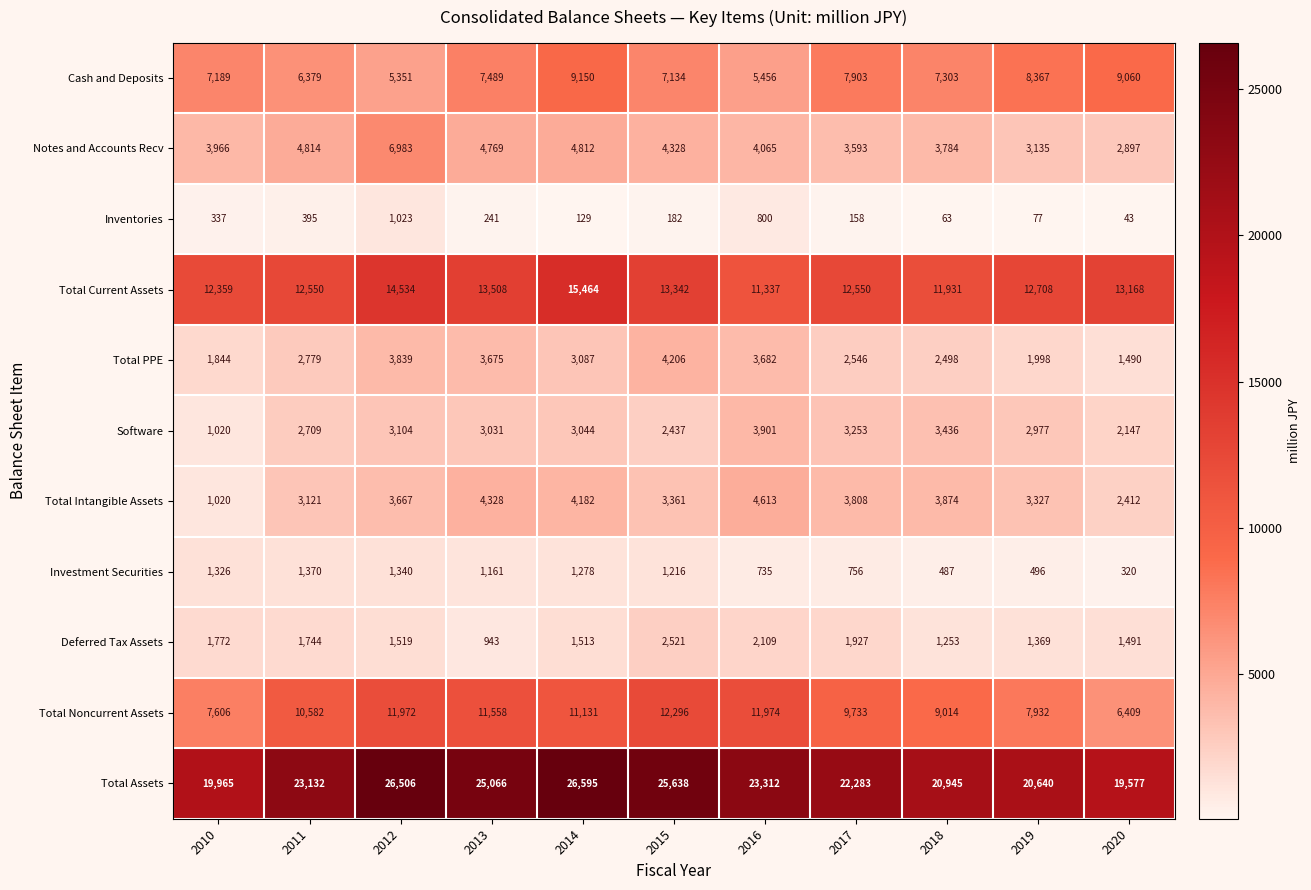

Which label corresponds to the smallest value in the chart?

2020